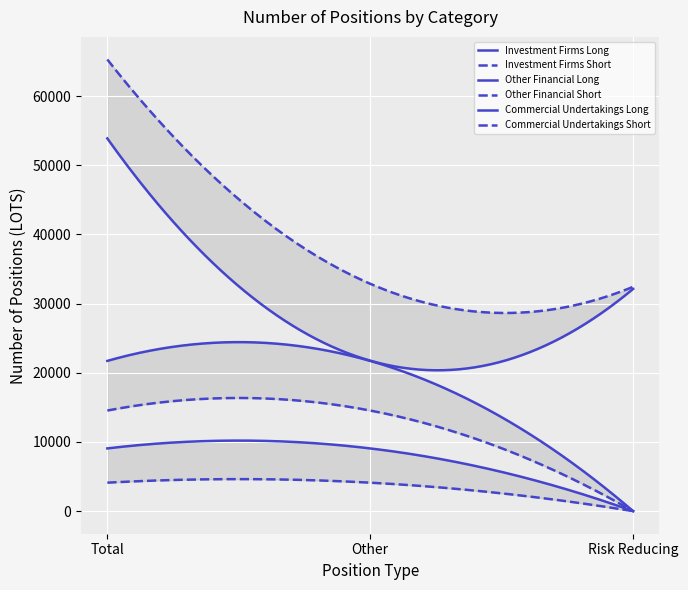

Which series changed the most between Total and Other?

Commercial Undertakings Short